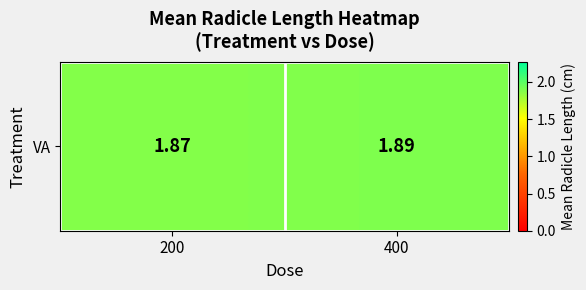

At which category does the chart reach its peak across all series?

400